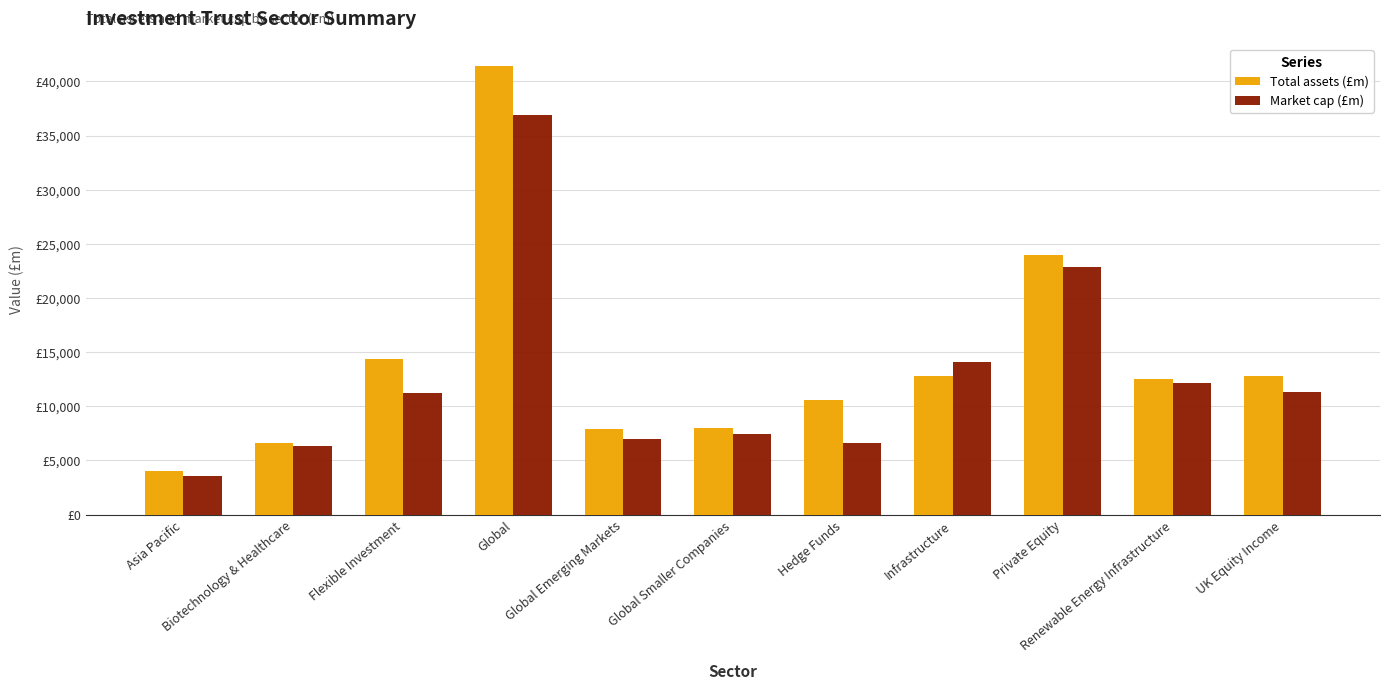

Which series has the widest spread of values?

Total assets (£m)